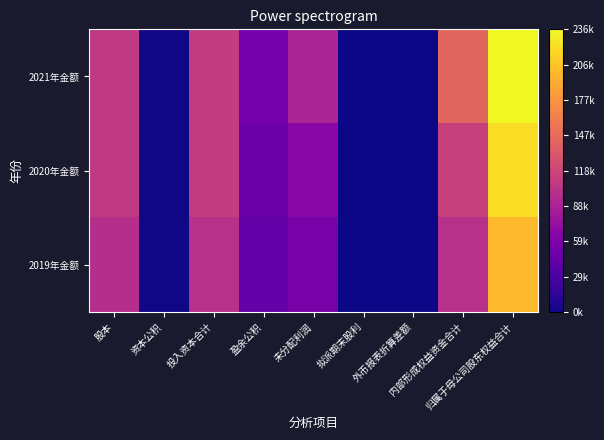

Which series has the largest range (max minus min)?

2021年金额